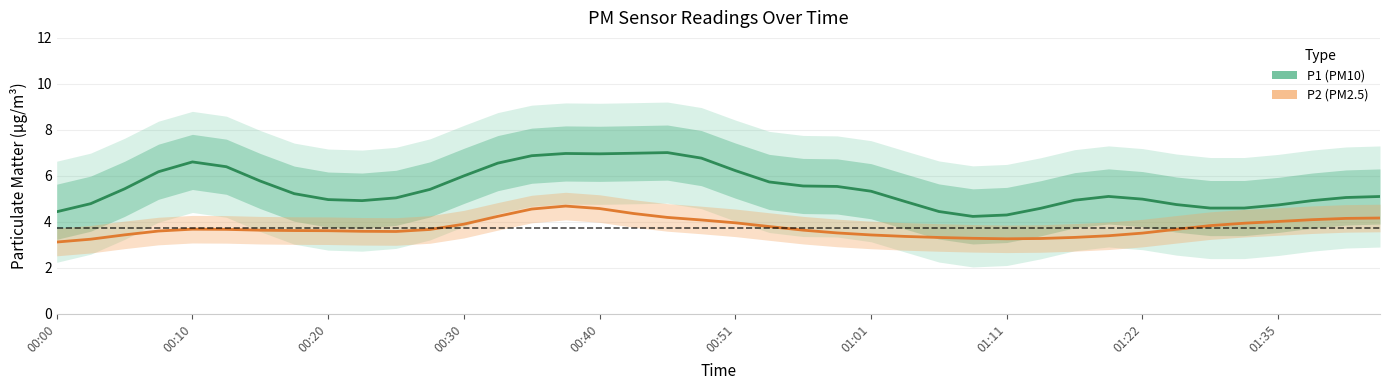

How many values in the P1 (PM10) series exceed 5?

24